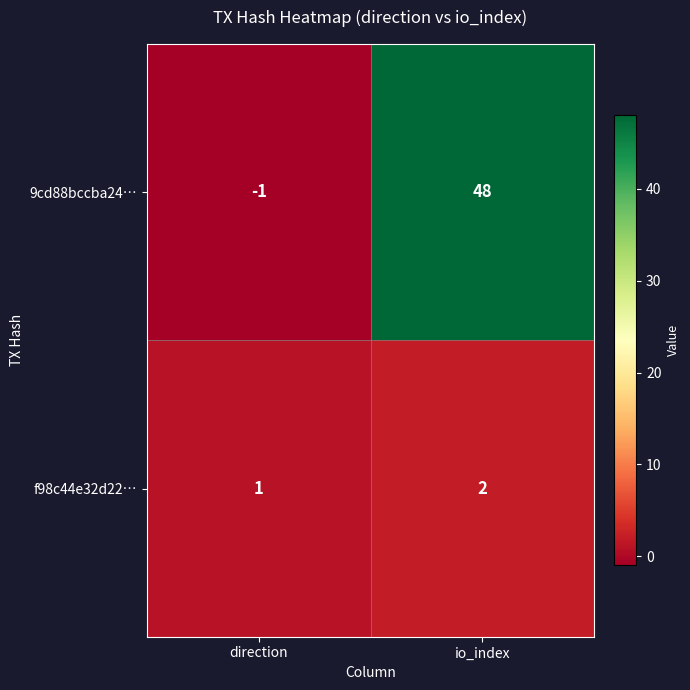

List the series in order of their overall mean, highest first.

9cd88bccba24…, f98c44e32d22…